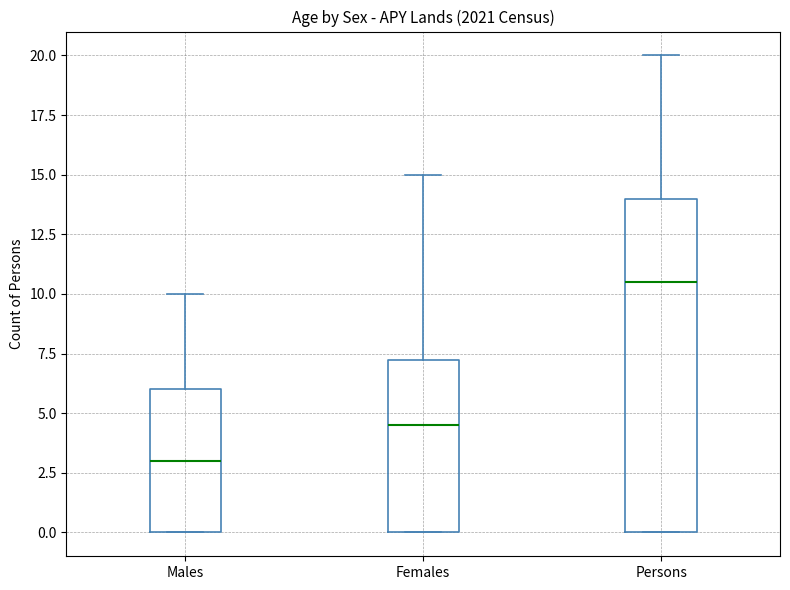

Reading left to right, read every box against the y-axis: the position of its median line, the range the box covers, and the ends of its whiskers. The values are not printed on the chart, so give them approximately, as read against the axis.

Males: median 3.0, box 0.0 to 6.0, whiskers 0.0 to 10.0
Females: median 4.5, box 0.0 to 7.5, whiskers 0.0 to 15.0
Persons: median 10.5, box 0.0 to 14.0, whiskers 0.0 to 20.0